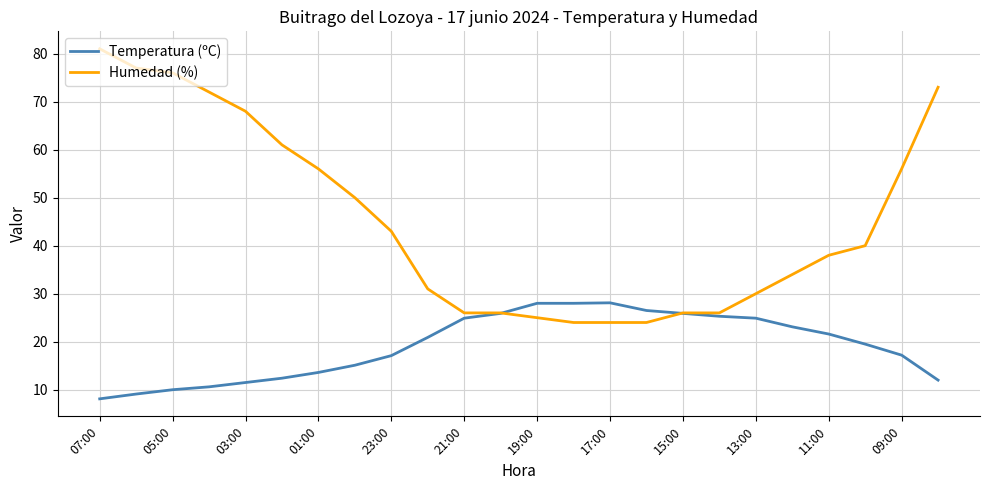

What are all the series names shown in the legend?

Temperatura (ºC), Humedad (%)